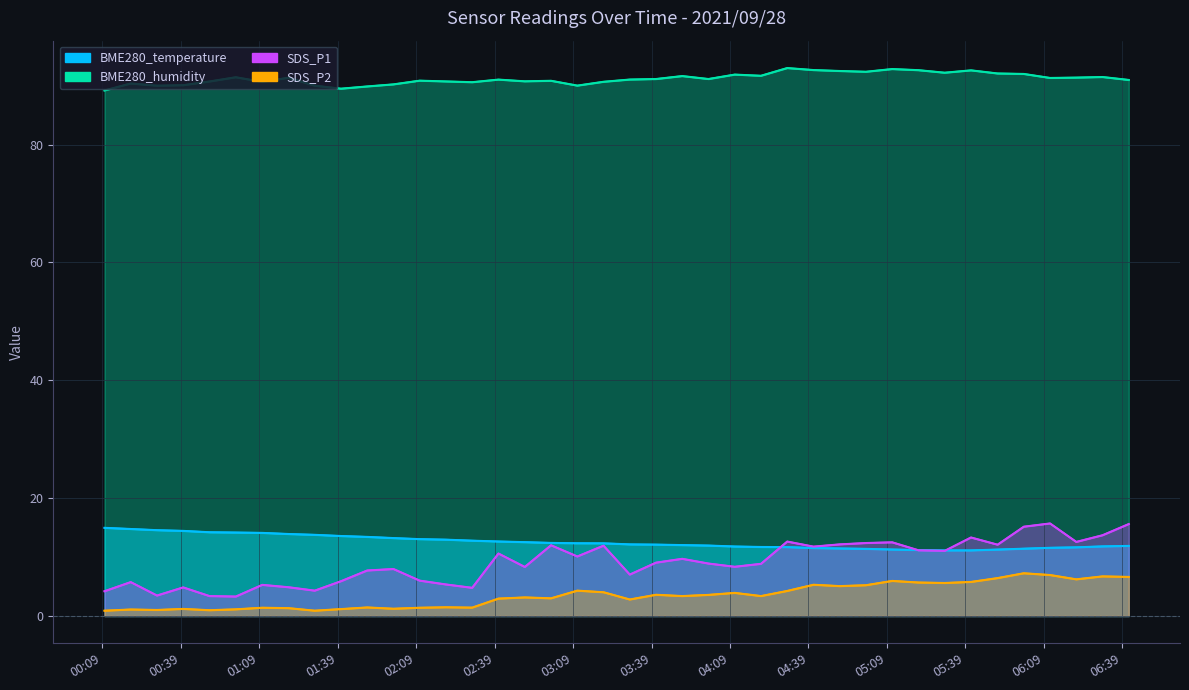

What is the label of the 12th point from the left?

2021/09/28 02:00:20